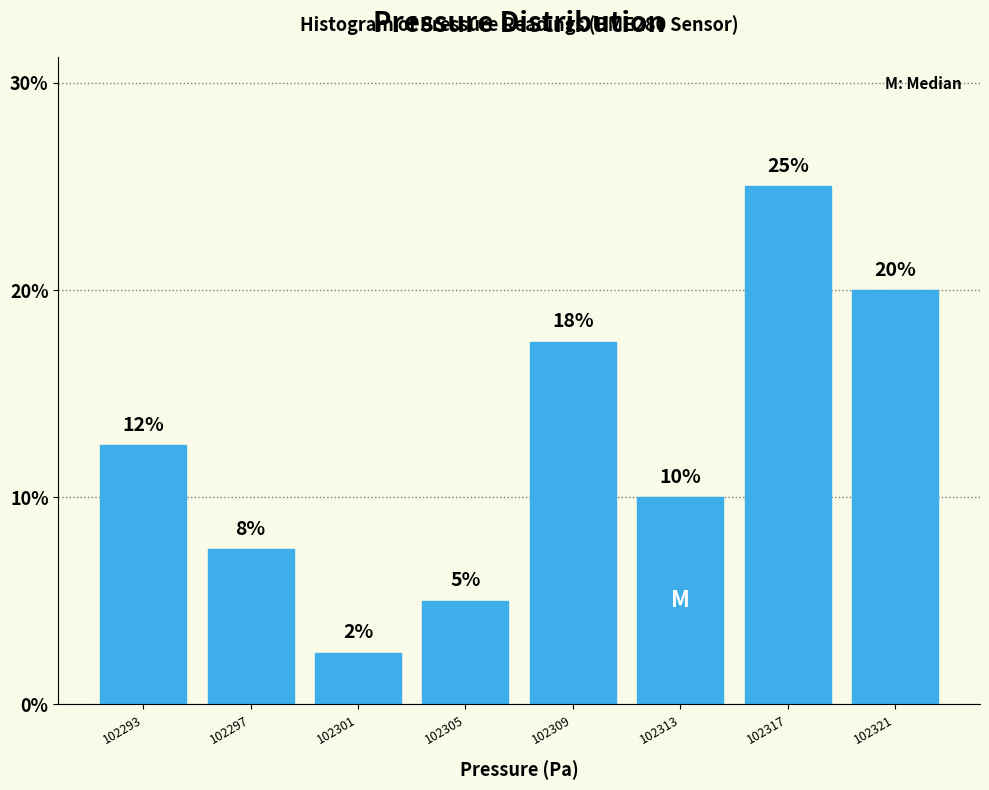

Which has a higher value, 102313 or 102309?

102309